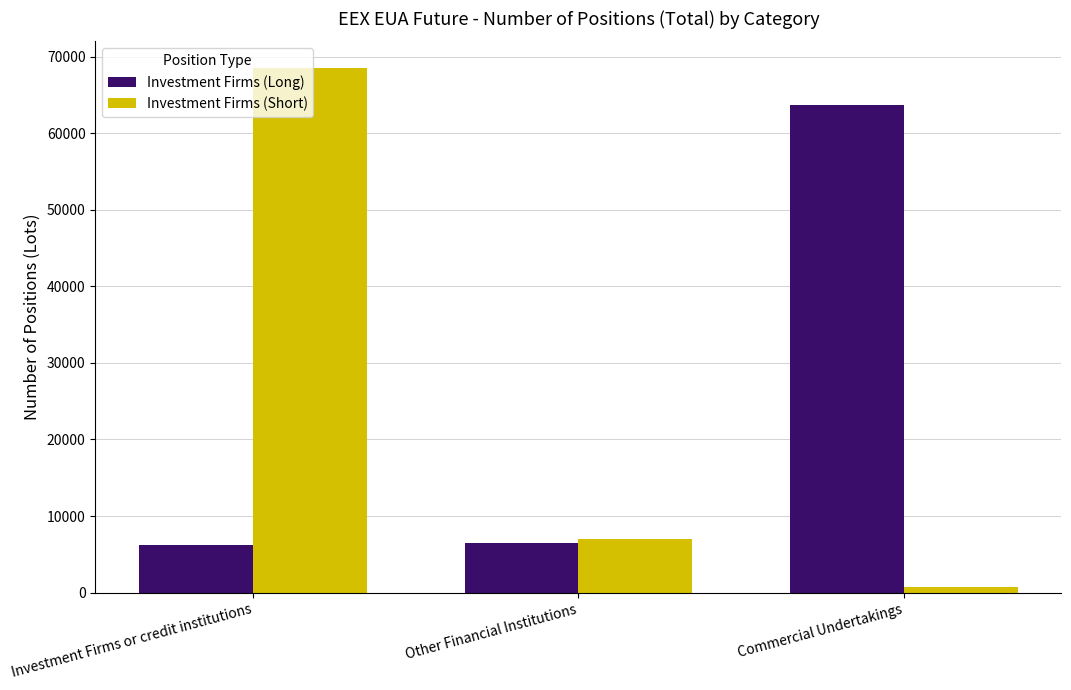

The Investment Firms (Long) series shows 6430 at Other Financial Institutions. True or false?

True